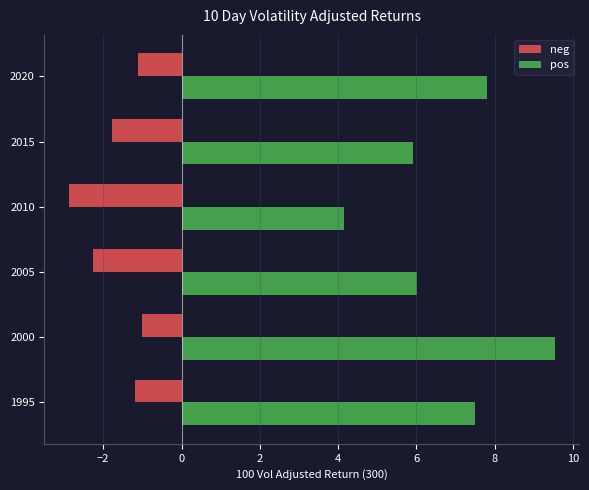

The value of pos at 2020 is 7.8. True or false?

True